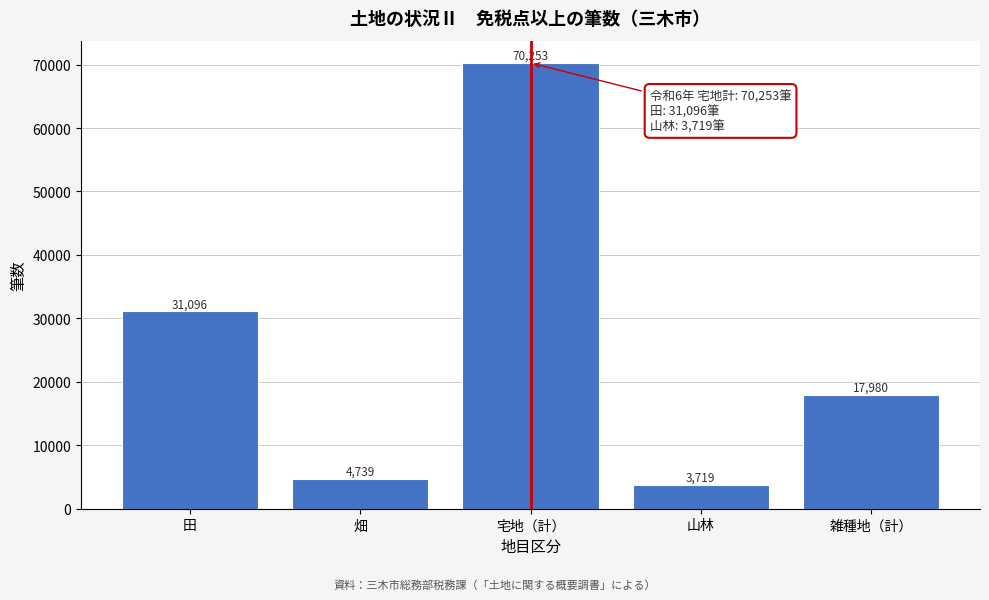

Reading left to right, transcribe all the data shown in this chart.

31096	4739	70253	3719	17980